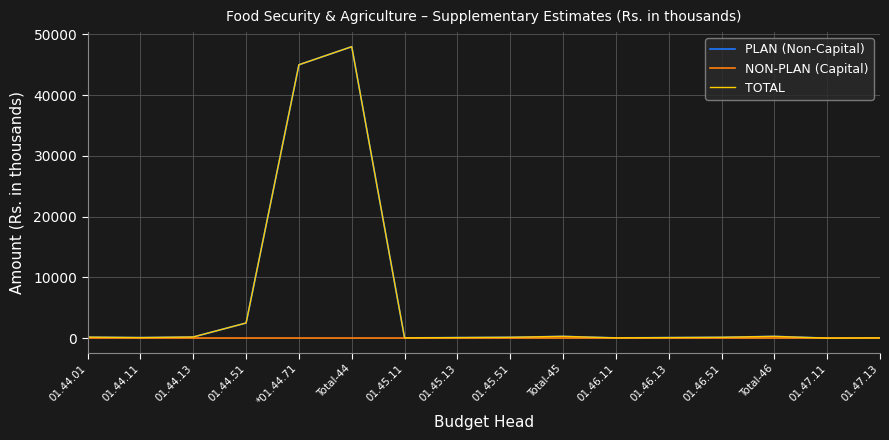

Which series has the largest total across all categories?

PLAN (Non-Capital)